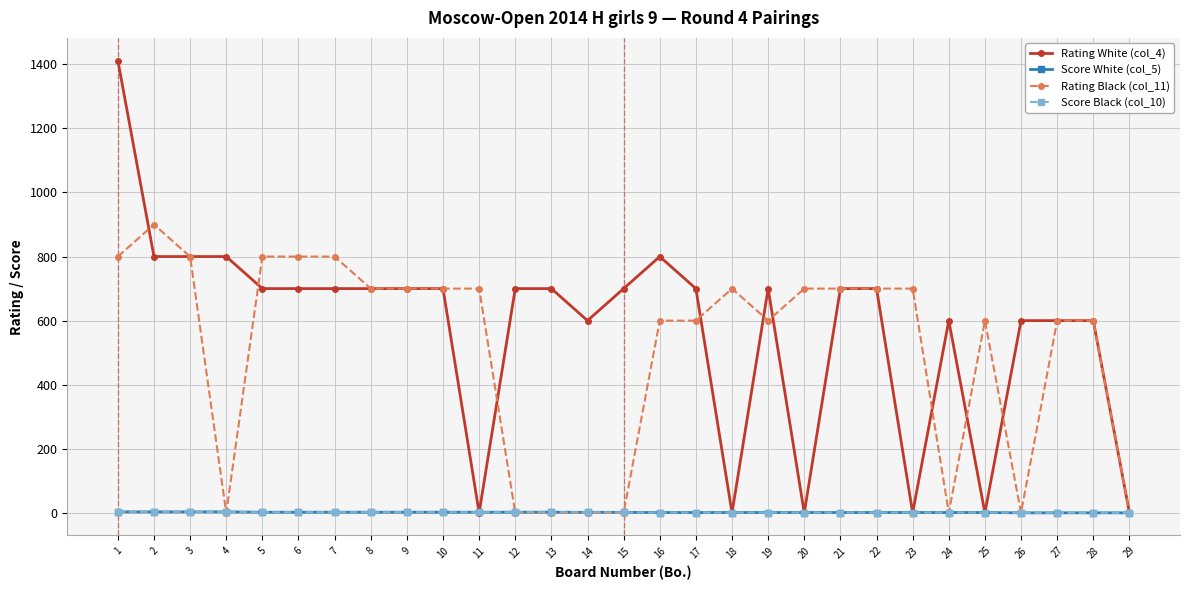

Which series has the largest total across all categories?

Rating White (col_4)